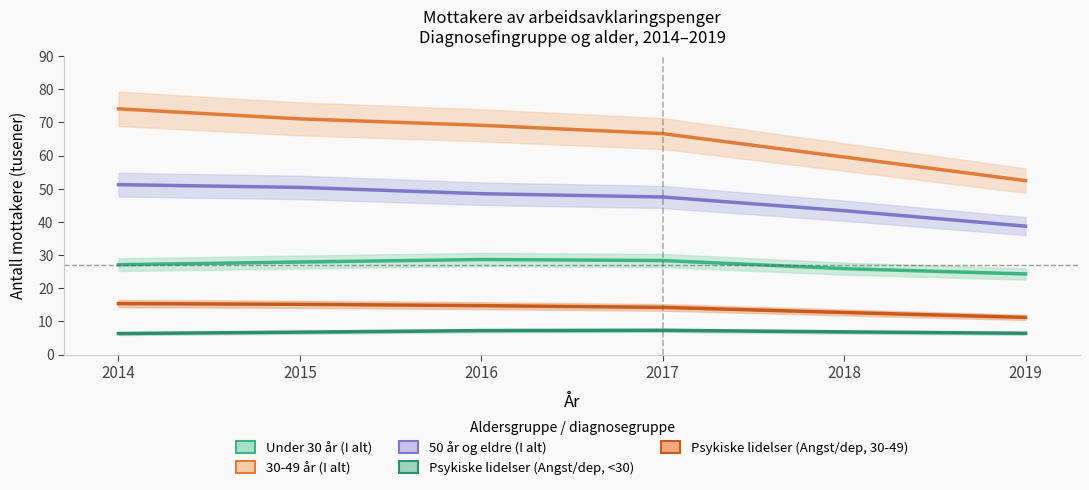

Which category has the lowest value across all series?

2014